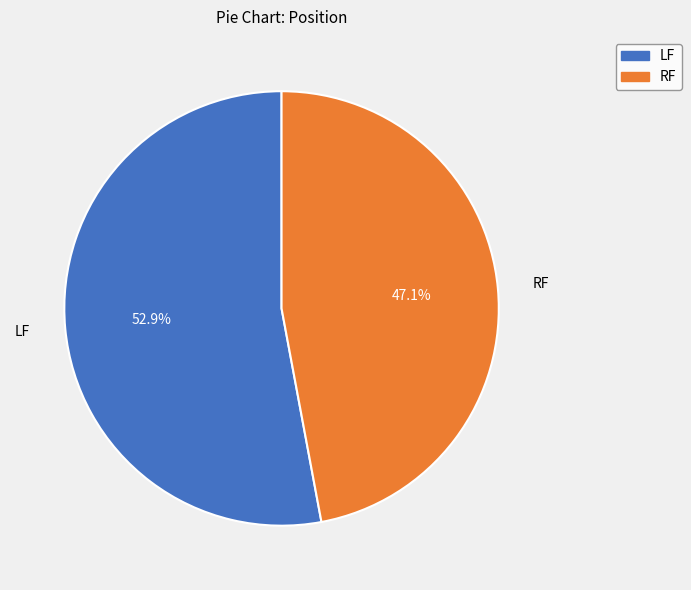

Rank the categories by value from lowest to highest.

RF, LF